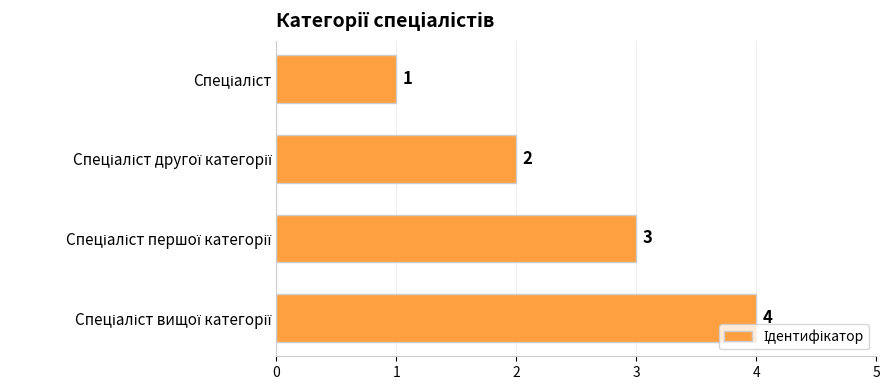

What is the value of the 4th bar from the top?

4